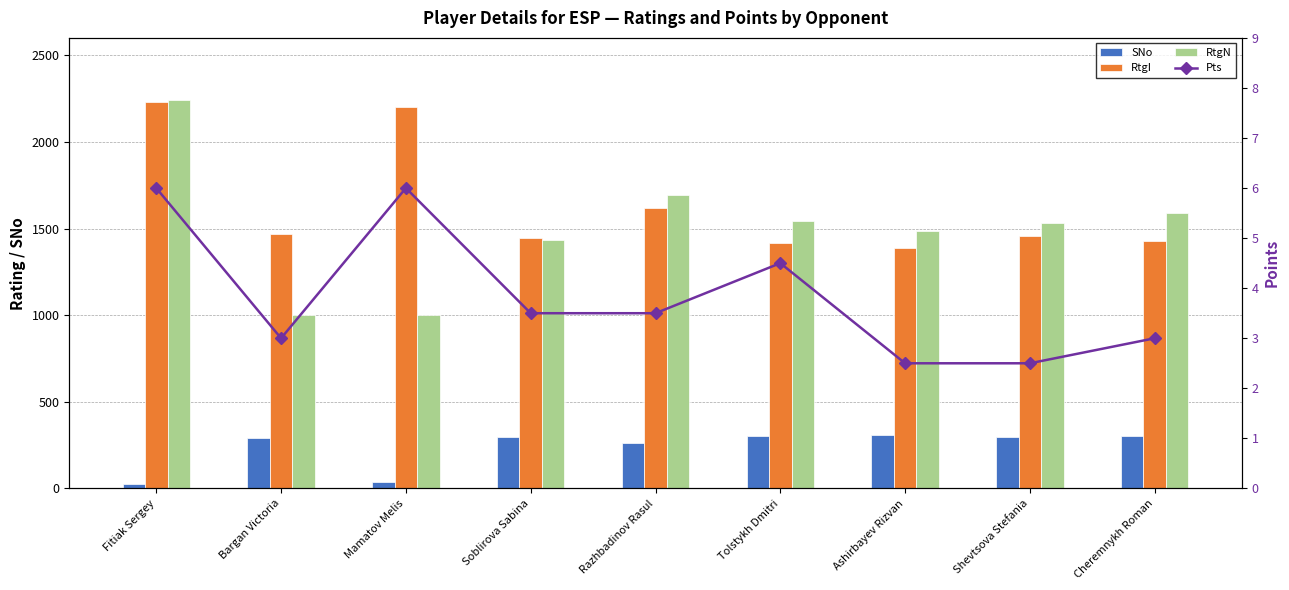

What is the difference between the highest and lowest values at Soblirova Sabina?

1444.5